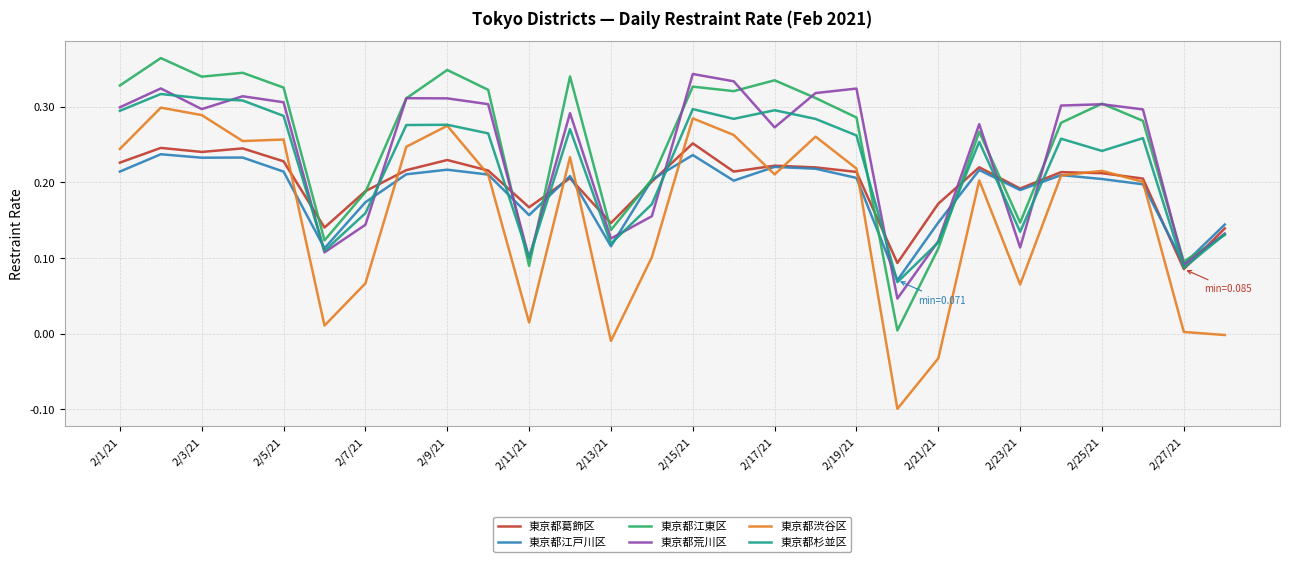

Which series has the widest spread of values?

東京都渋谷区